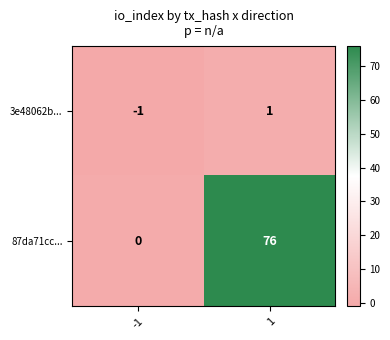

What is the average value of the 87da71cc... series?

38